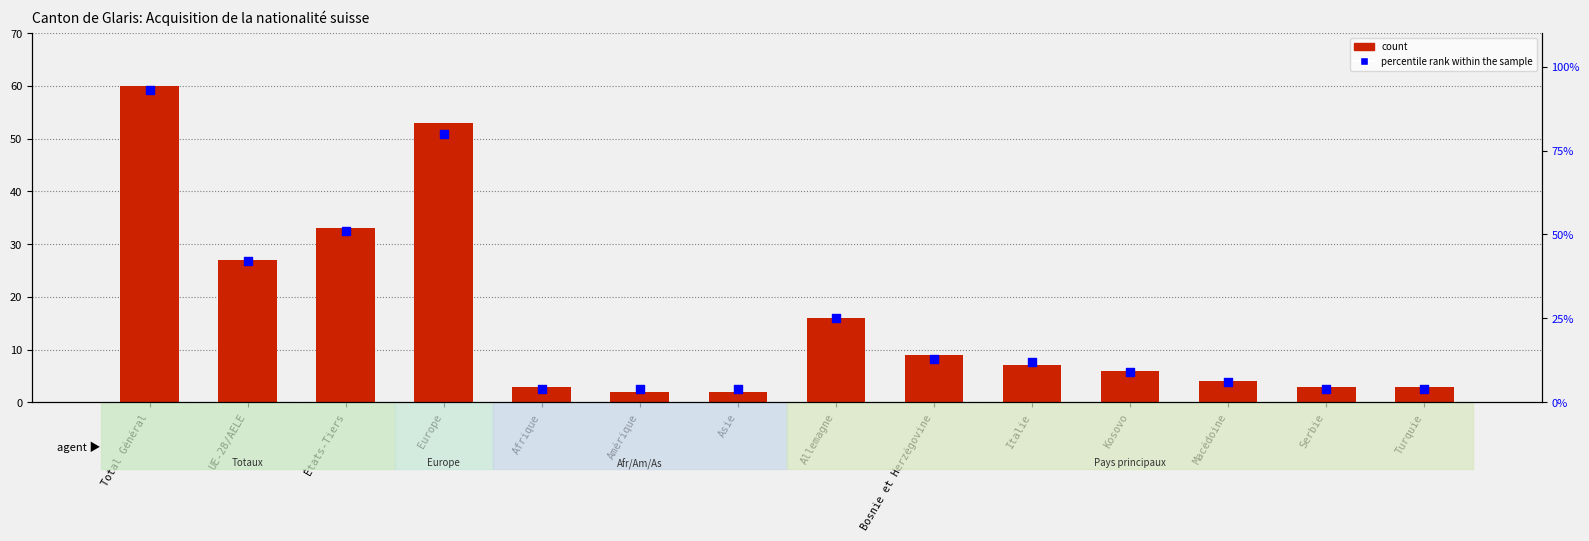

Which series has the largest total across all categories?

percentile rank within the sample